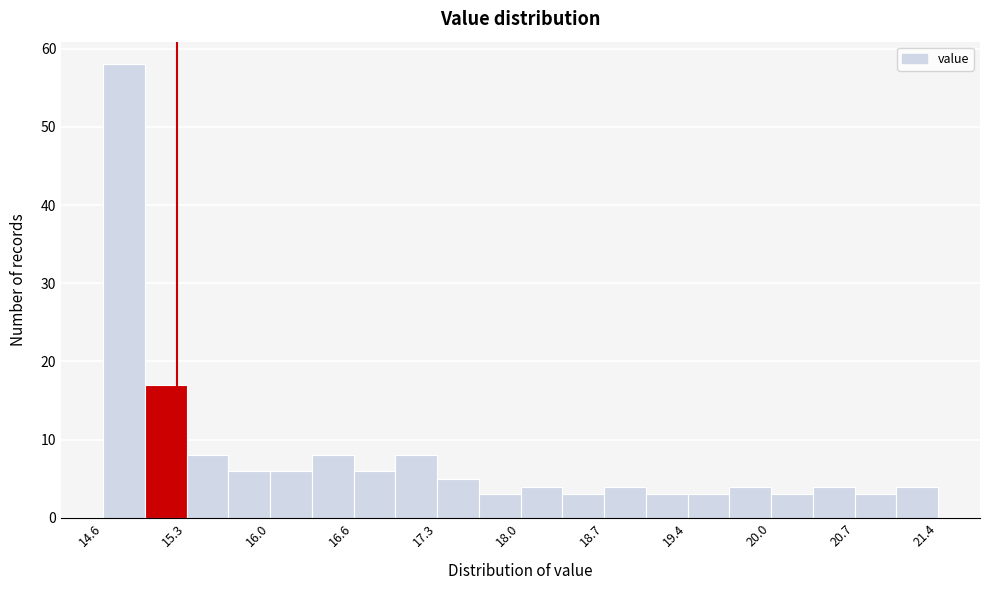

Read against the x-axis, roughly where is the centre of the tallest bar?

14.8